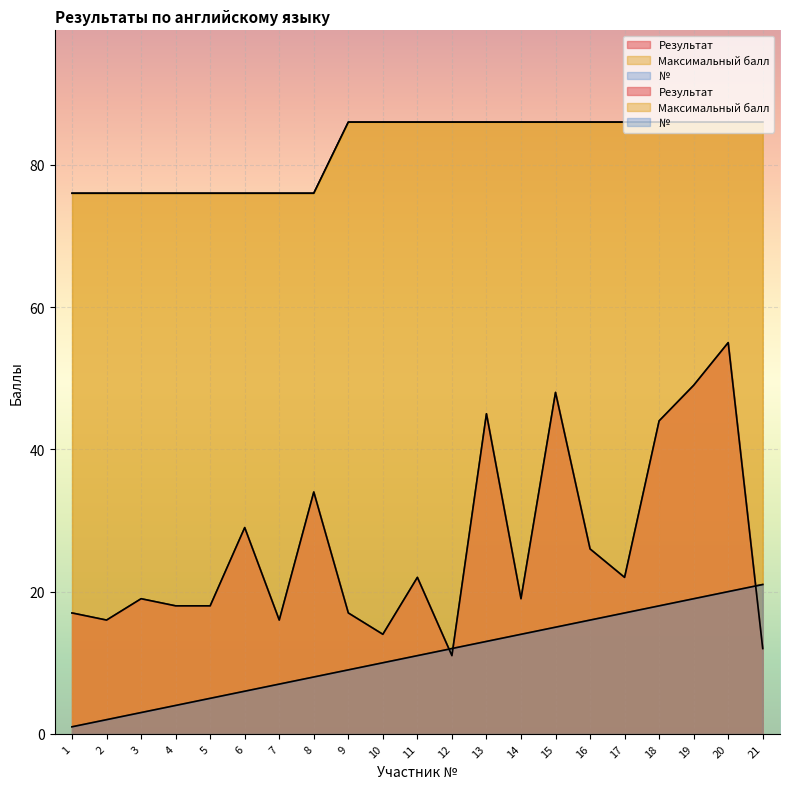

Reading left to right, list all the values displayed in this chart.

Результат: 17	16	19	18	18	29	16	34	17	14	22	11	45	19	48	26	22	44	49	55	12
Максимальный балл: 76	76	76	76	76	76	76	76	86	86	86	86	86	86	86	86	86	86	86	86	86
№: 1	2	3	4	5	6	7	8	9	10	11	12	13	14	15	16	17	18	19	20	21